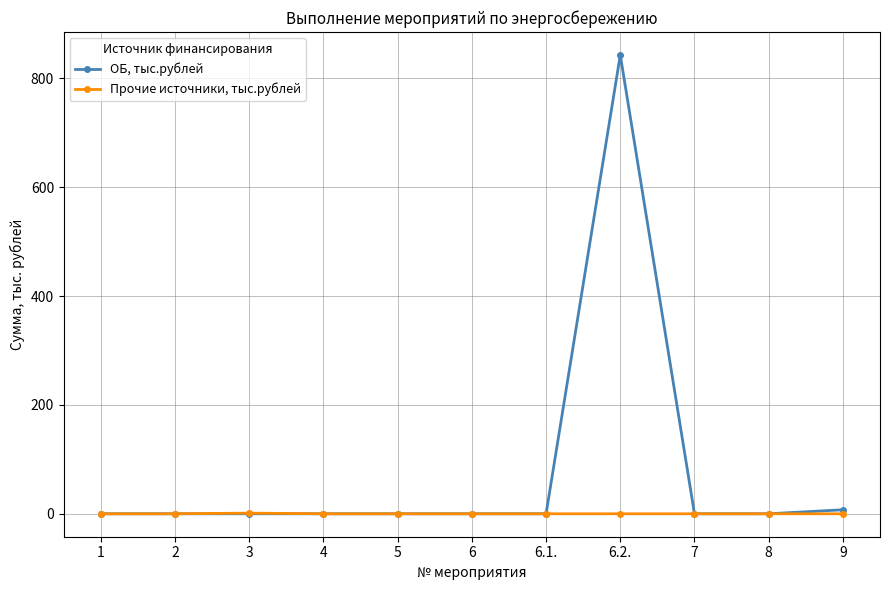

Which series has the largest range (max minus min)?

ОБ, тыс.рублей